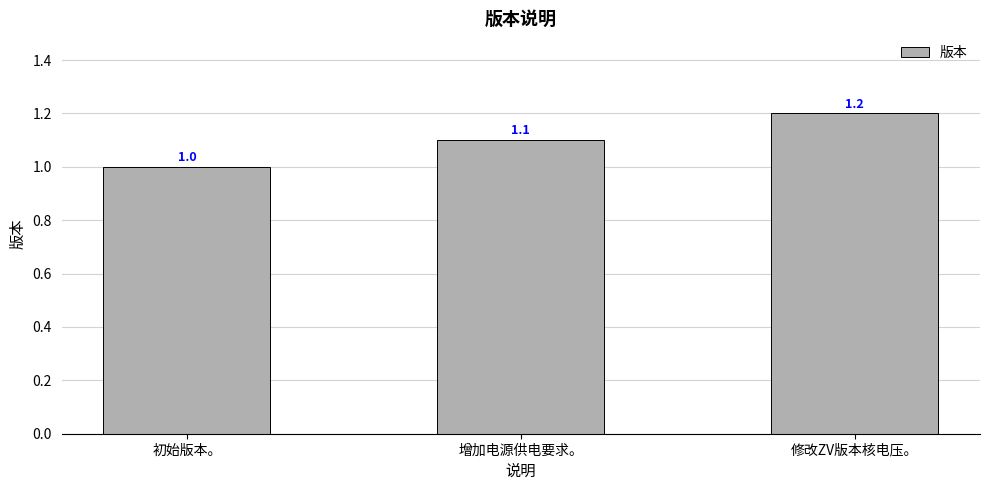

What is the change in value from 初始版本。 to 修改ZV版本核电压。?

+0.2